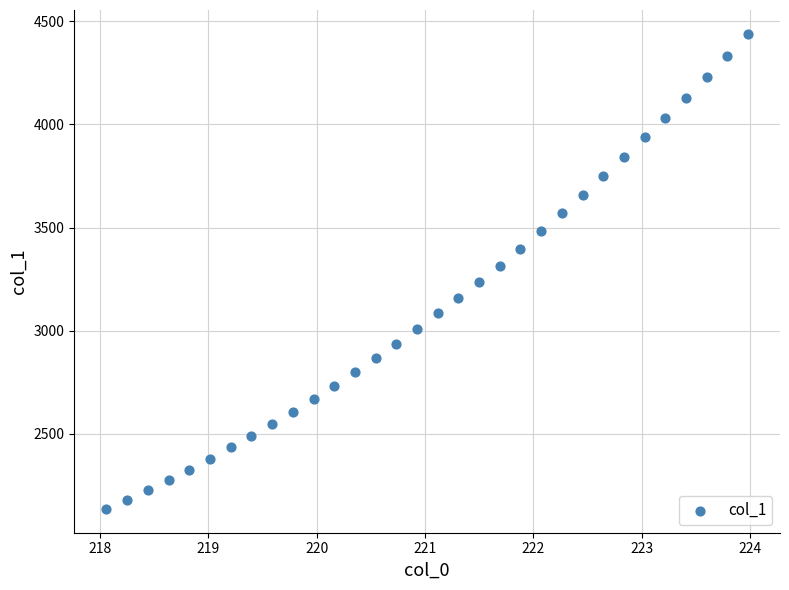

What is the range of Y values (max minus min)?

2303.7